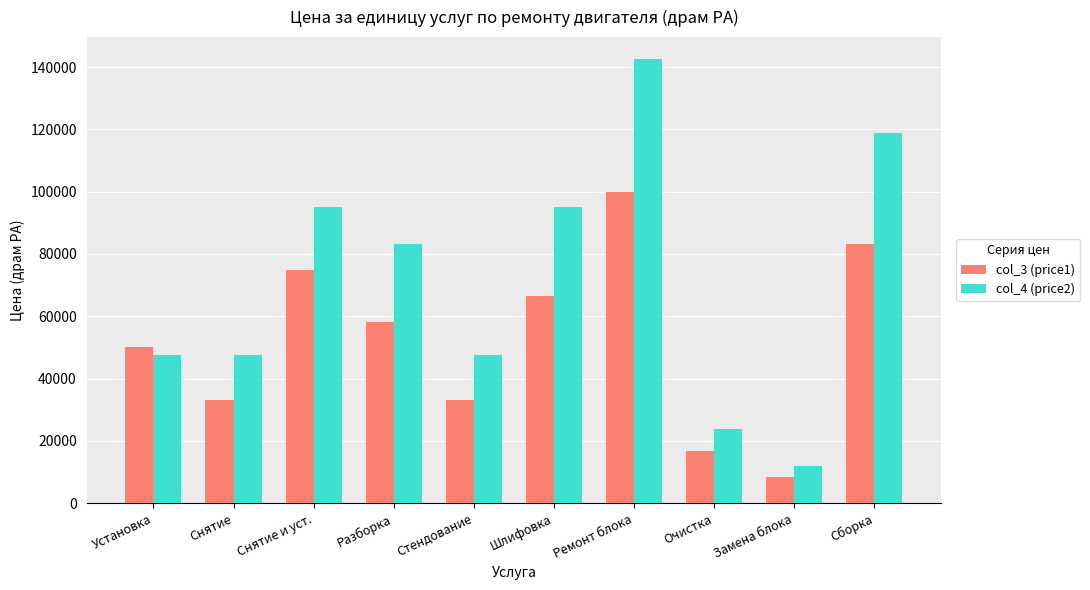

What is the difference between the col_3 (price1) values at Очистка and Снятие и уст.?

58340